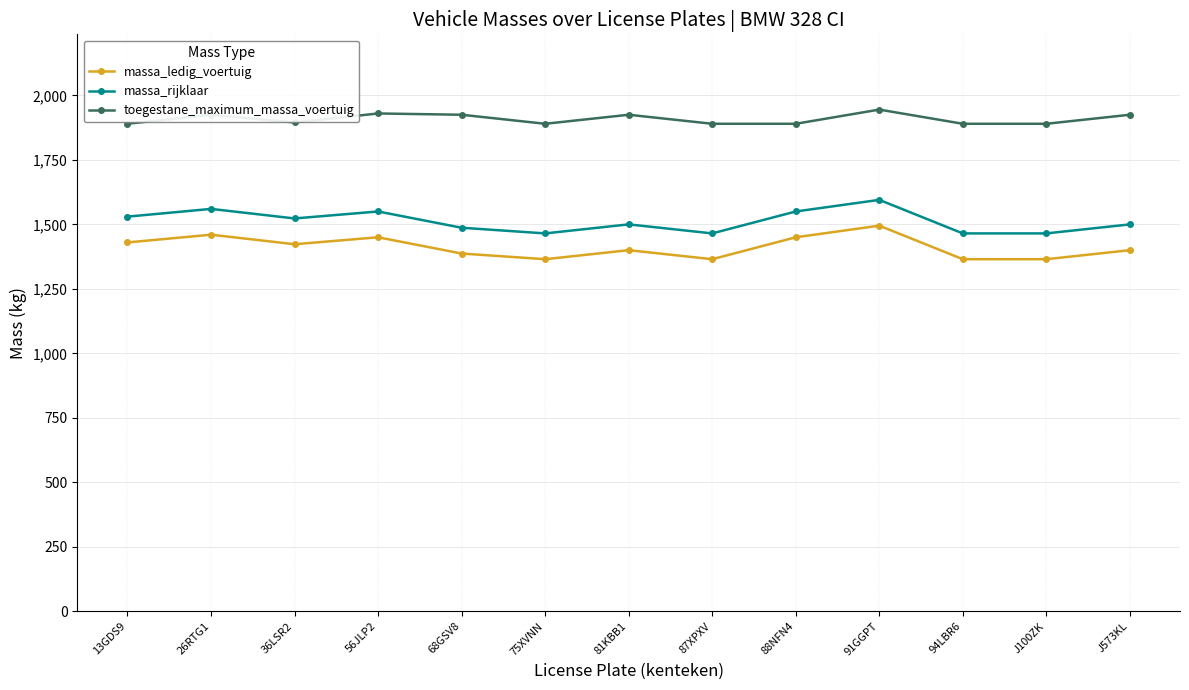

What is the maximum value shown in the chart?

1945